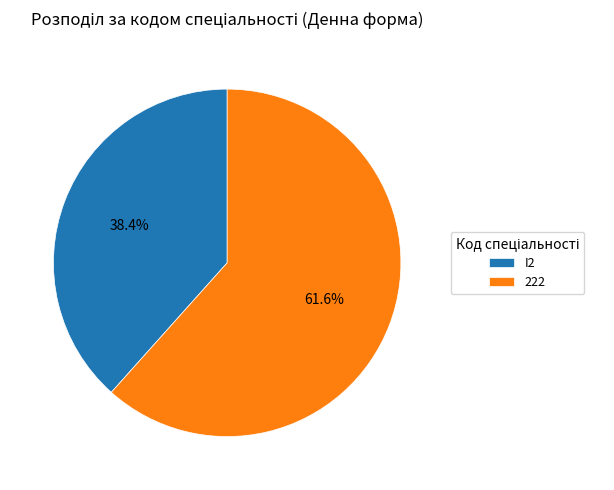

Count the number of slices in the pie.

2